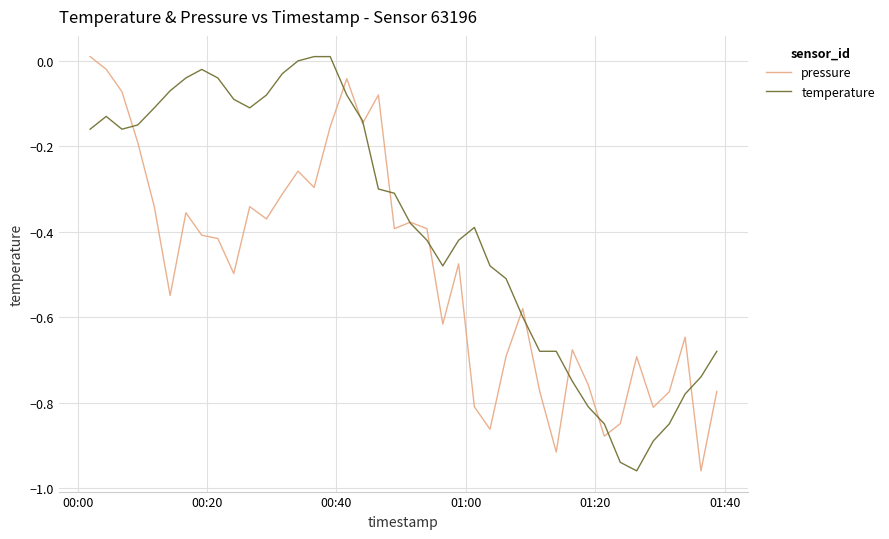

List the series in order of their overall mean, highest first.

temperature, pressure